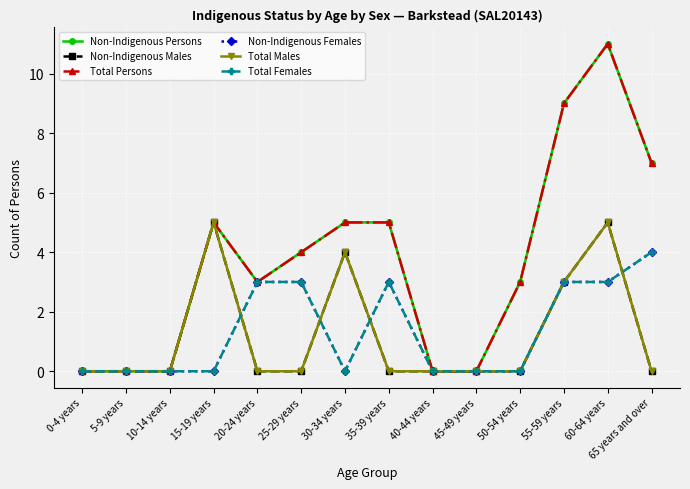

What is the sum of all Non-Indigenous Persons values?

52